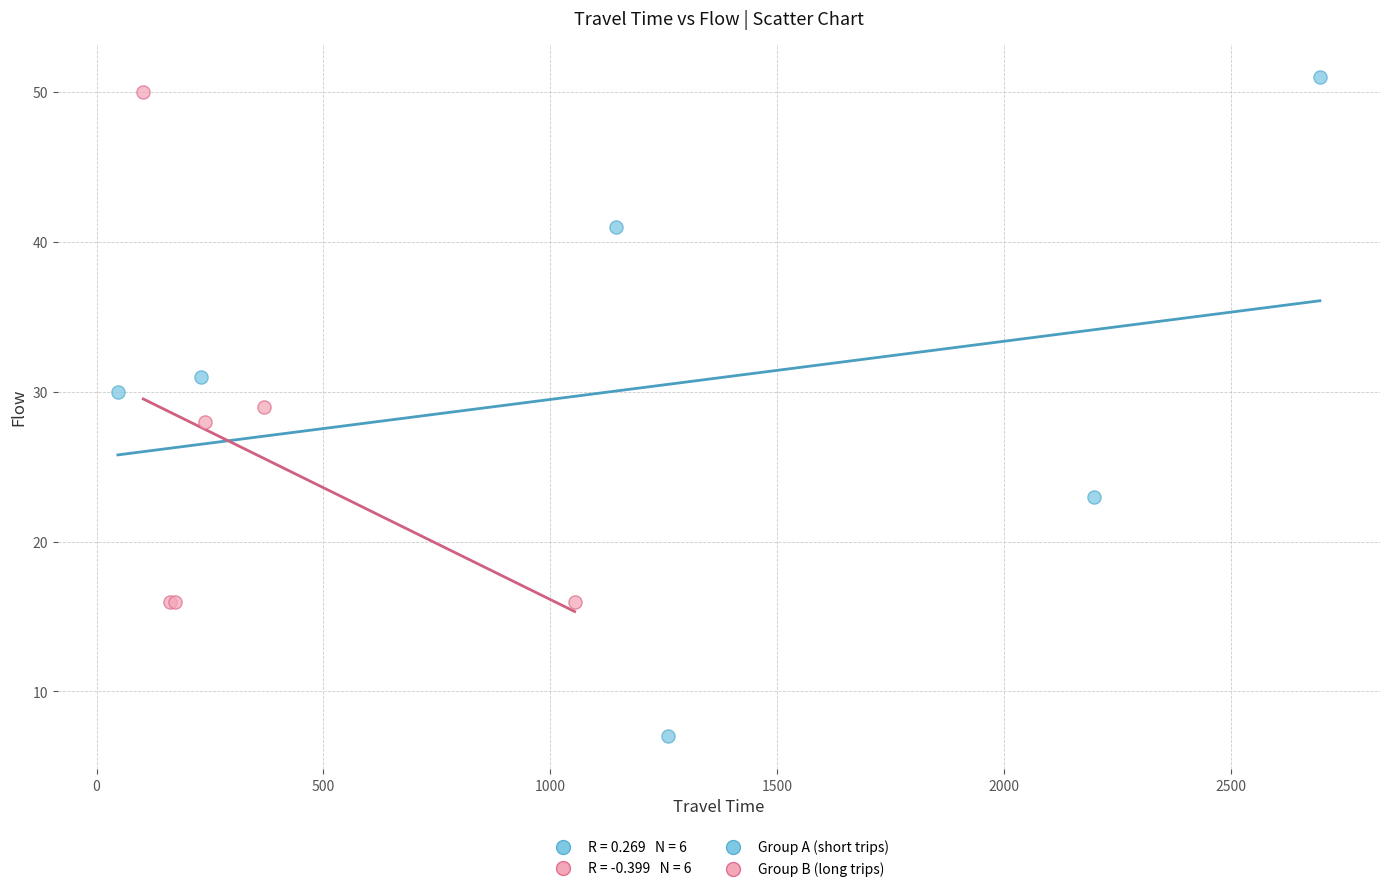

Which series has the widest spread of Y values?

Group A (short trips)